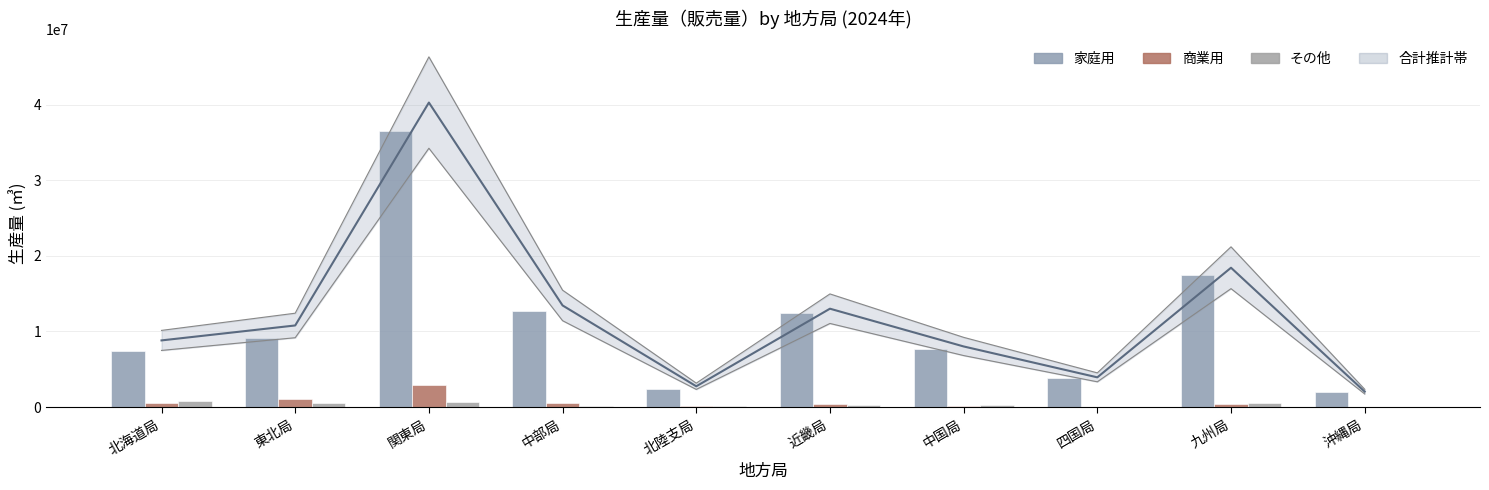

Which series has the largest total across all categories?

家庭用